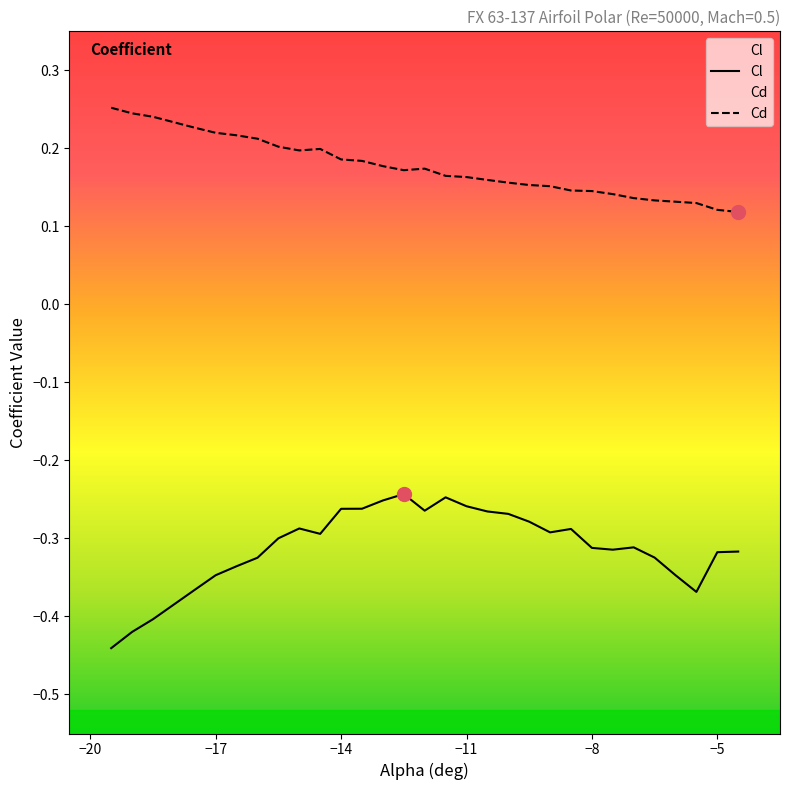

List the series in order of their peak value, lowest first.

Cl, Cd